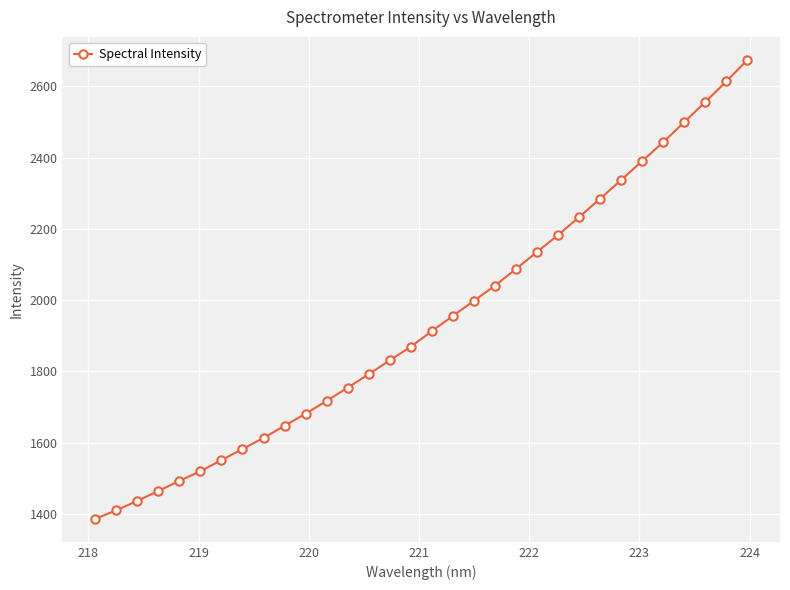

Reading left to right, list all the values displayed in this chart.

1386.3	1409.9	1436.7	1464.5	1492.8	1519.9	1551.2	1582.1	1613.6	1647.6	1681.6	1717.4	1754.7	1792.3	1831.3	1869.7	1913.3	1956.1	1998.3	2040.9	2087.9	2135.6	2182.9	2233.3	2284.9	2337.5	2390.8	2443.4	2499.9	2556.3	2613.9	2674.4